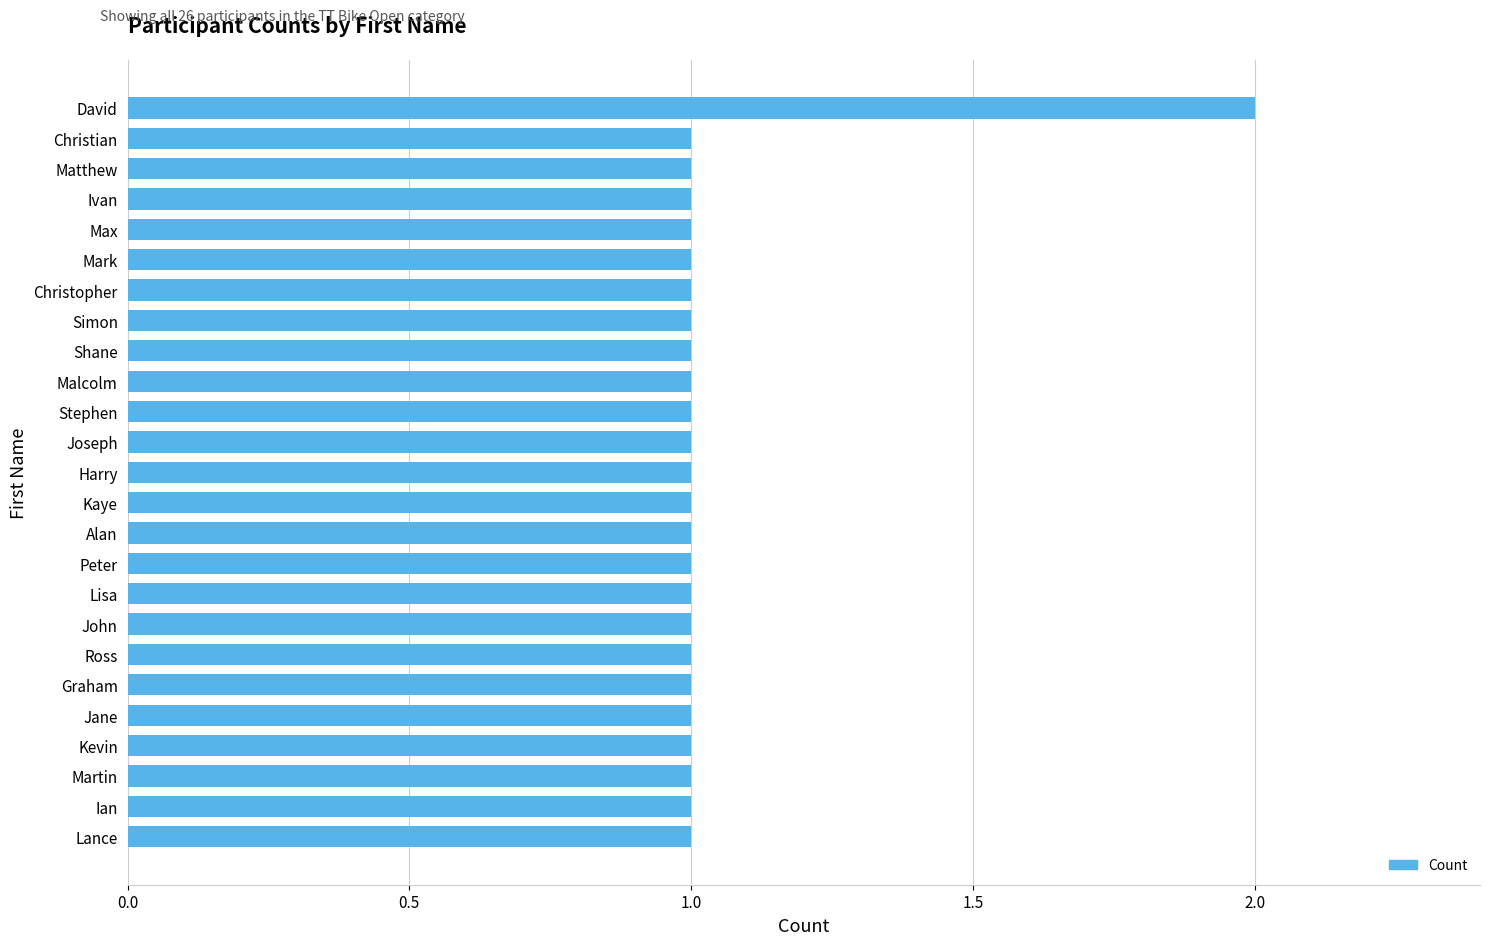

What is the ratio of the value at Kevin to the value at Malcolm?

1.0